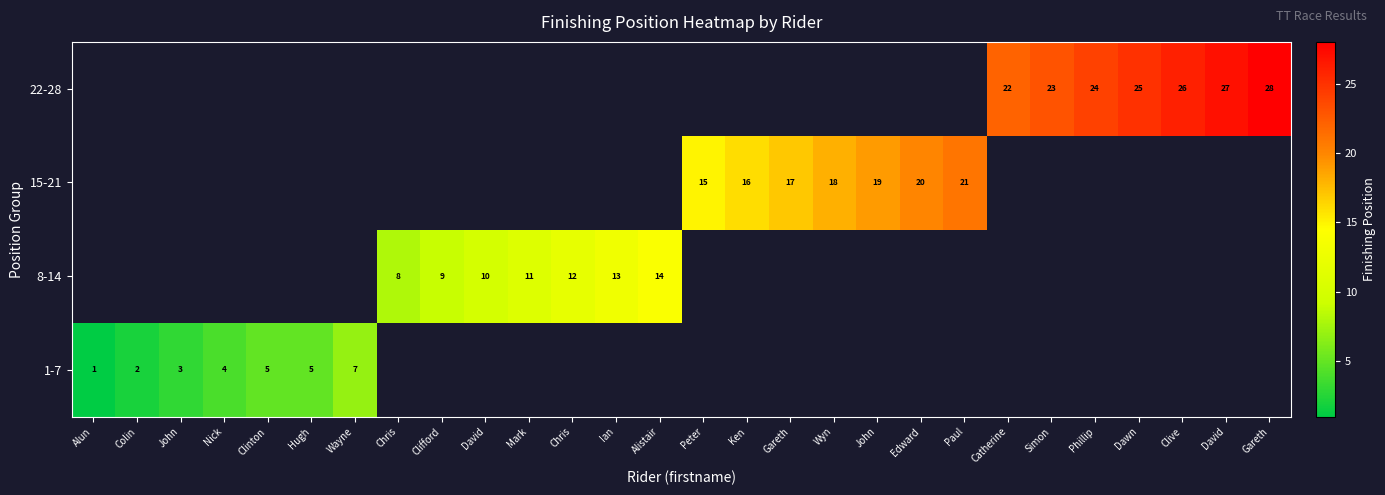

Rank the series at Clinton from lowest to highest value.

1-7, 8-14, 15-21, 22-28